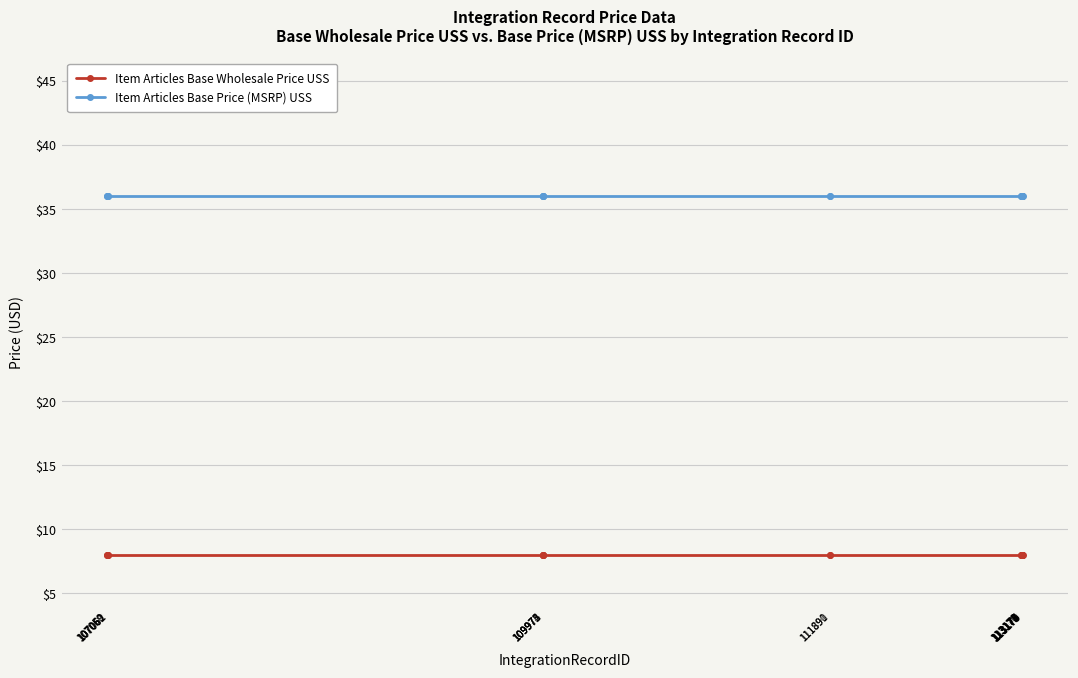

What is the value of the Item Articles Base Price (MSRP) USS point at the 7th from the left?

36